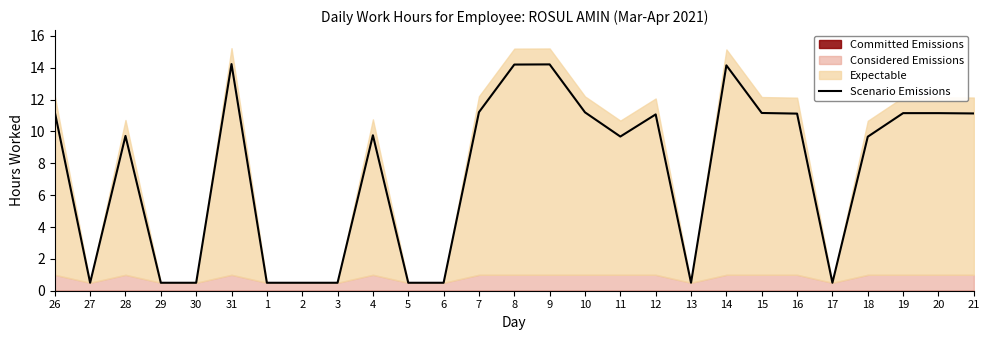

What is the difference between the values at 1 and 15?

10.7